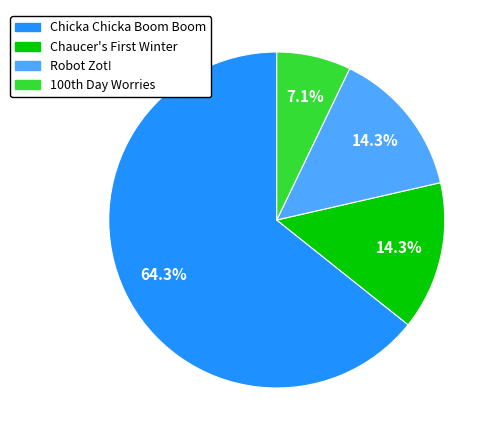

Count the number of slices in the pie.

4